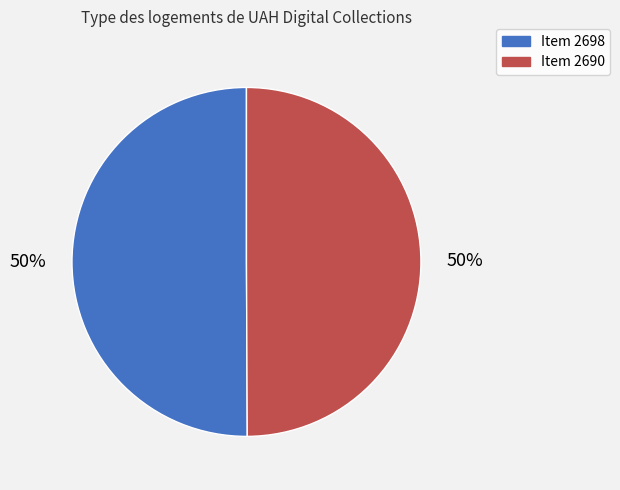

To the nearest percent, what is the combined percentage of Item 2690 and Item 2698?

100%